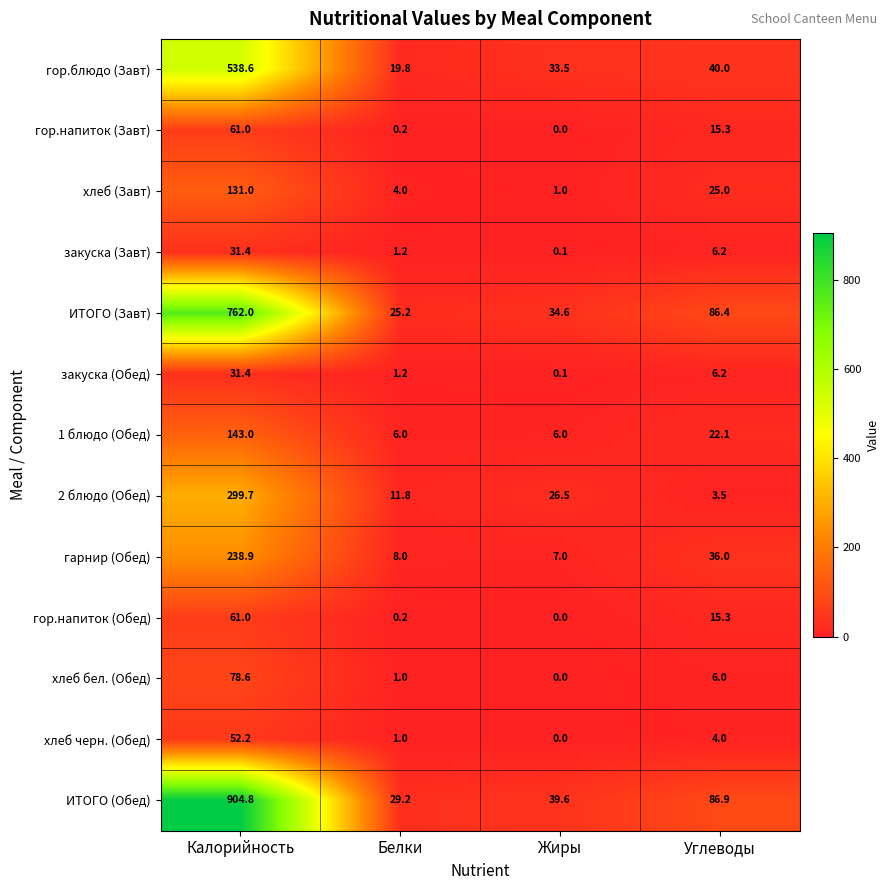

Is it true that гарнир (Обед) equals 238.9 at Калорийность?

True